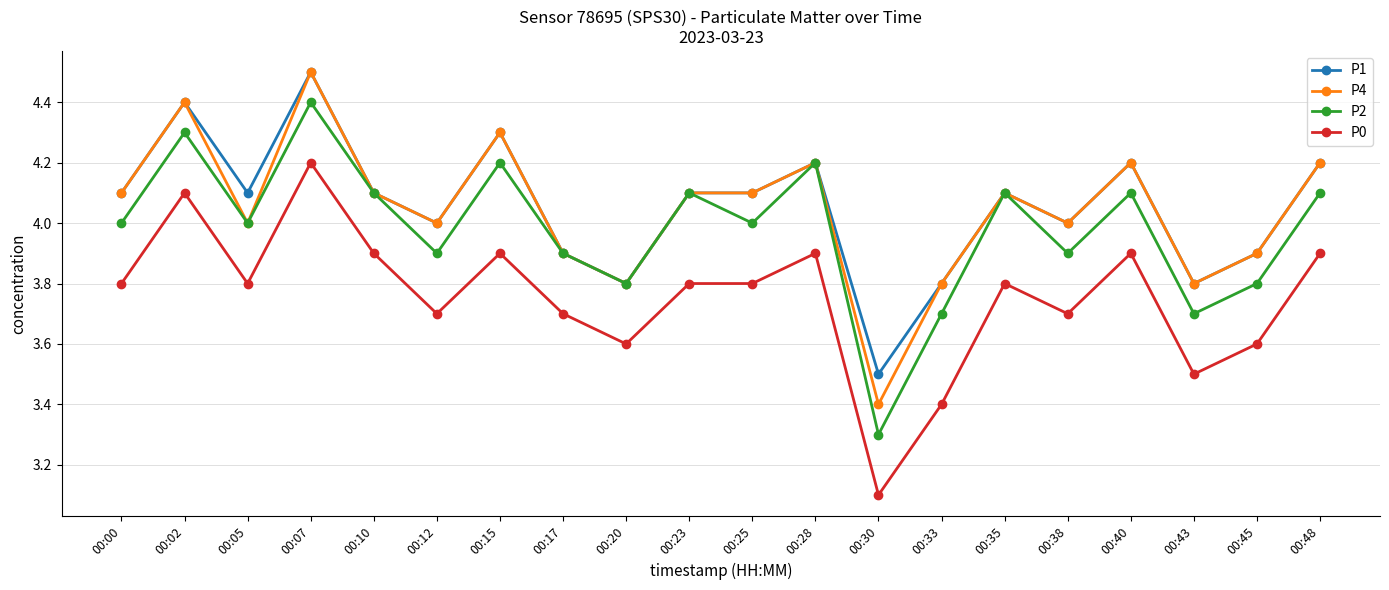

What is the value of the P0 point at the 20th from the left?

3.9